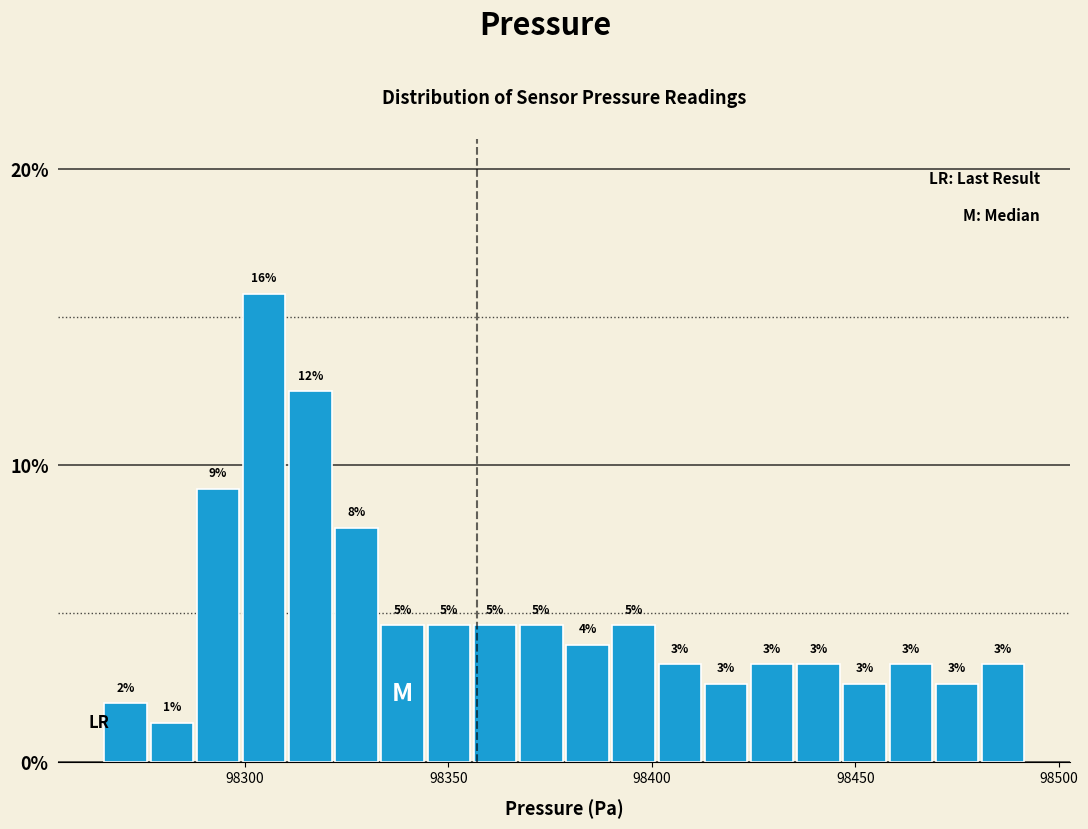

Around what value on the x-axis is the tallest bar? Give the approximate position of its centre, as read against the axis.

98305